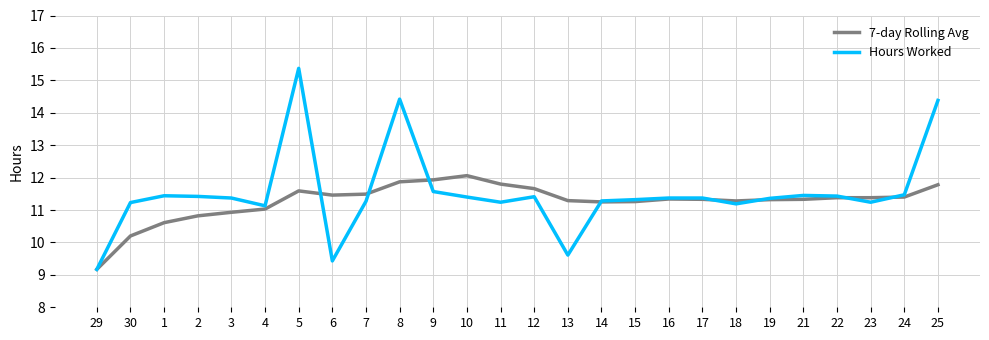

Which series changed the most between 6 and 15?

Hours Worked